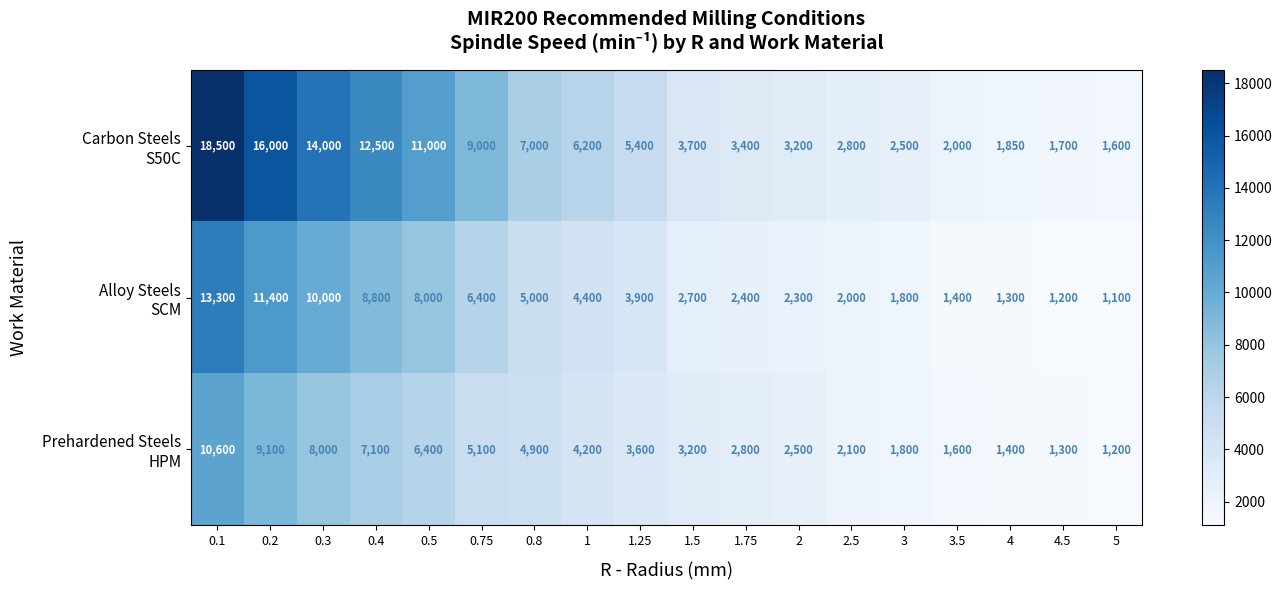

At how many categories does at least one series exceed 12940?

3